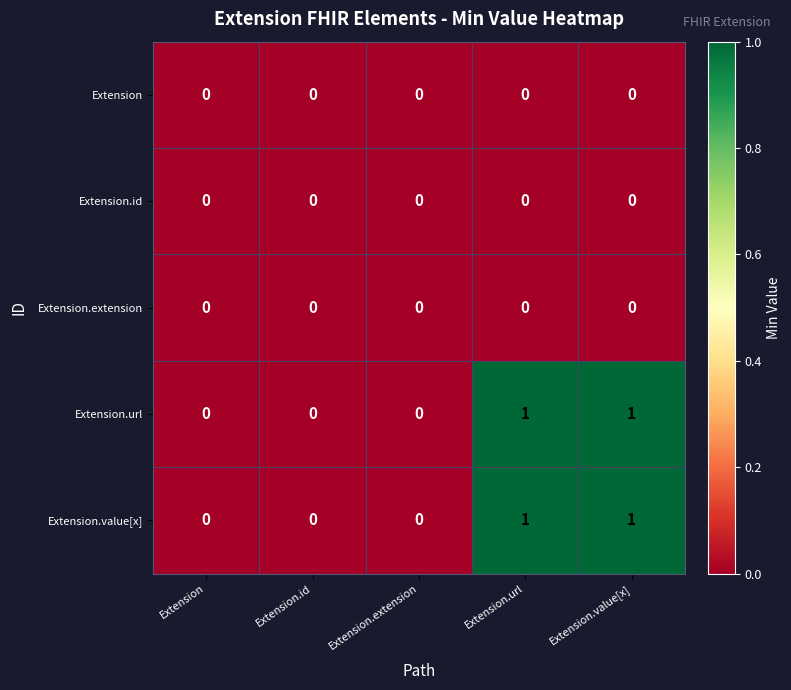

Count the Extension.url values in the range 0 to 1.

5